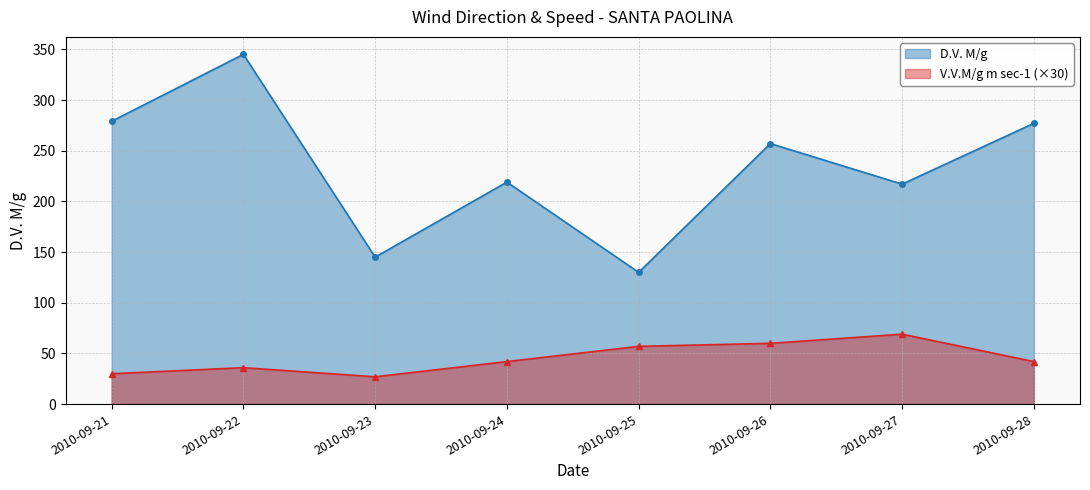

True or false: V.V.M/g m sec-1 has a value of 30 at 2010-09-21.

True